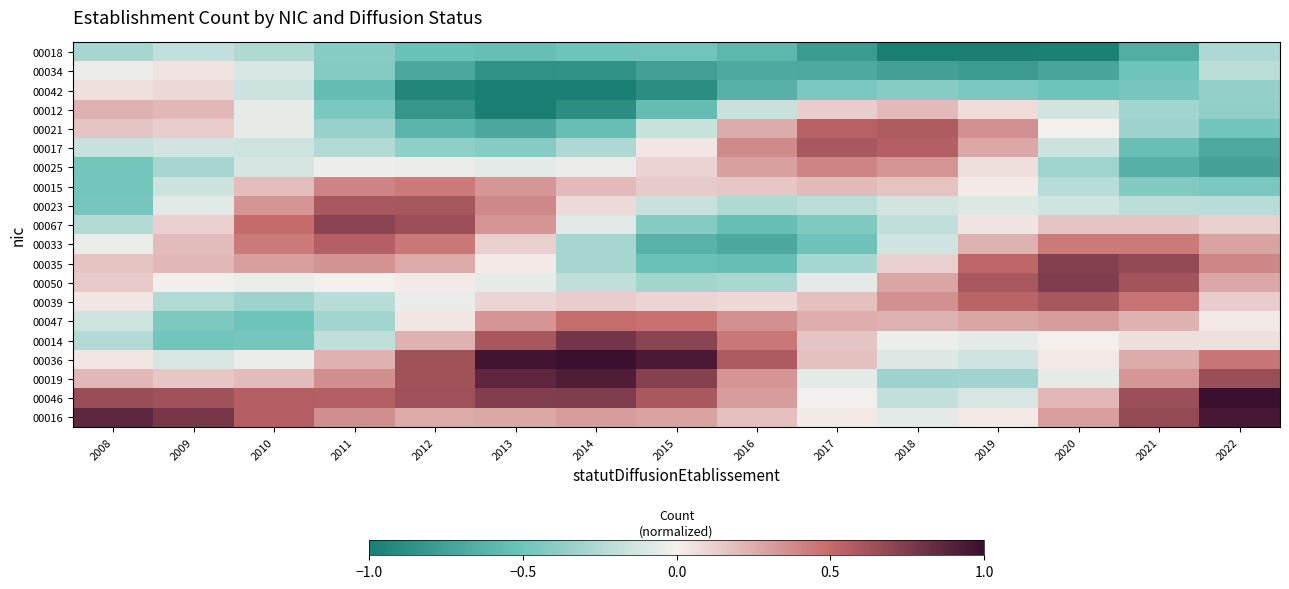

How many distinct data groups are displayed?

20